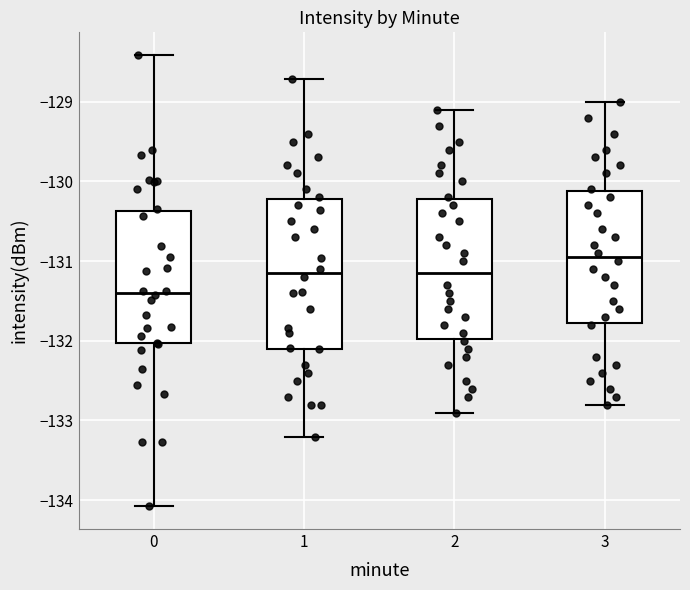

Comparing the boxes themselves (not the whiskers), which one is the tallest?

1